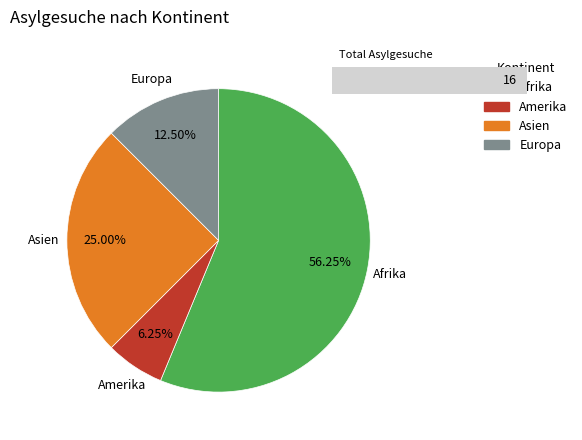

True or false: Amerika accounts for 6% of the total.

True